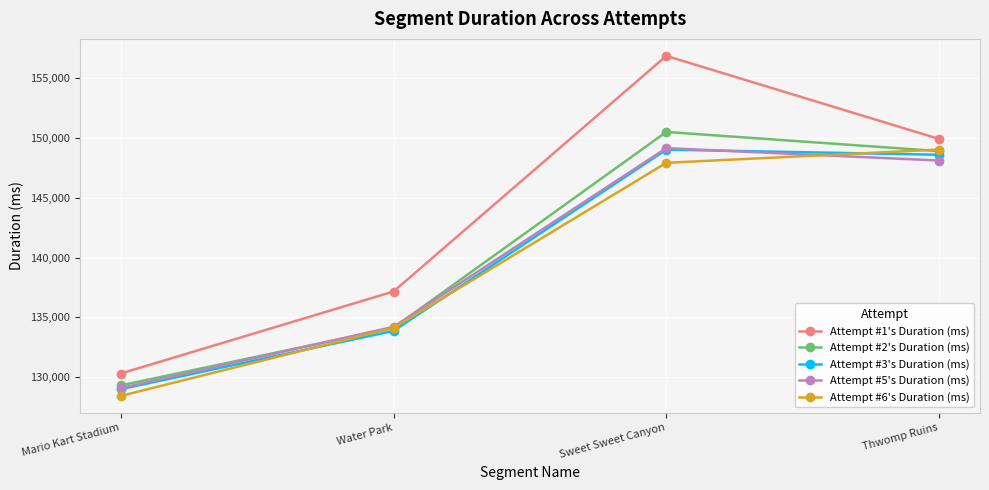

What is the label of the 4th point from the right?

Mario Kart Stadium